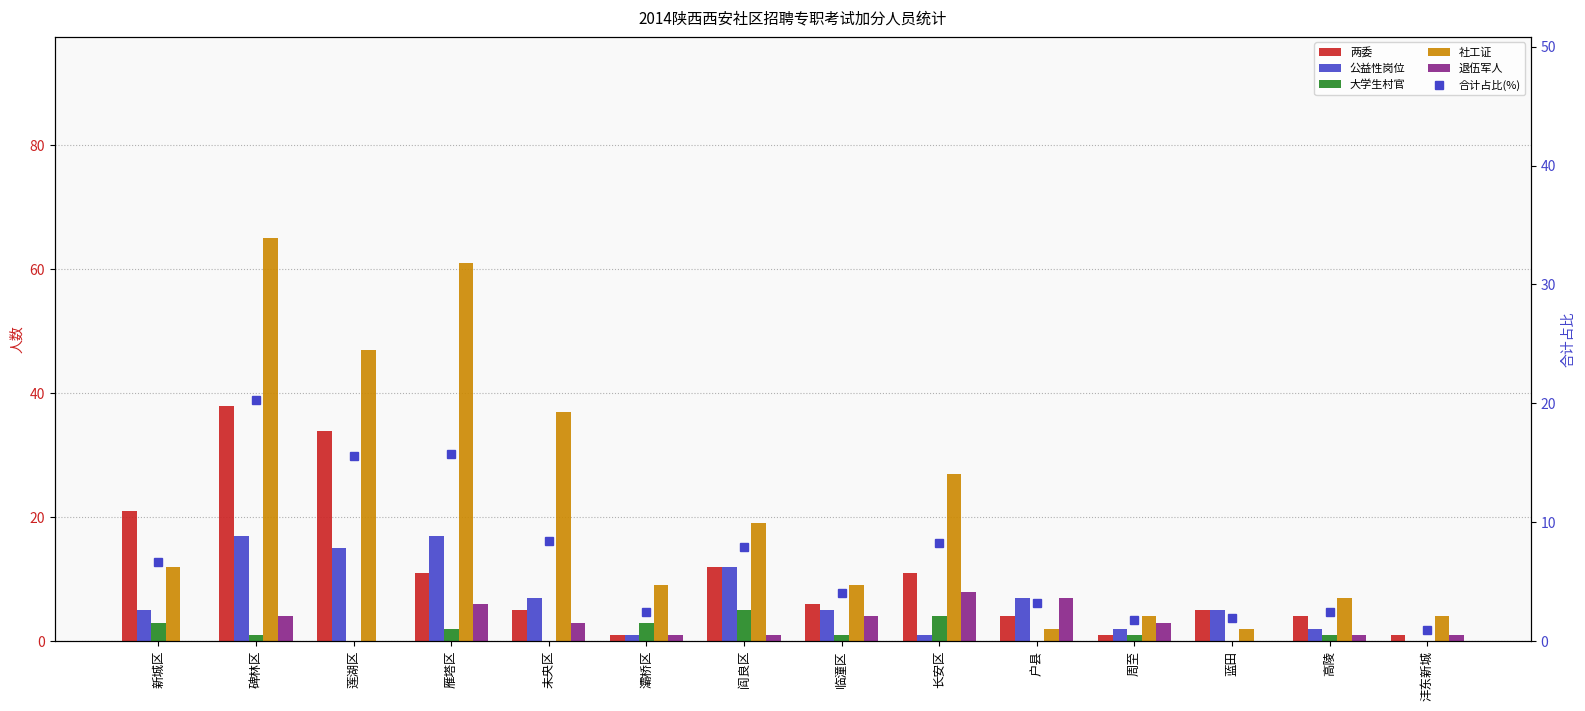

What value does the 合计占比(%) series have at 新城区?

6.7